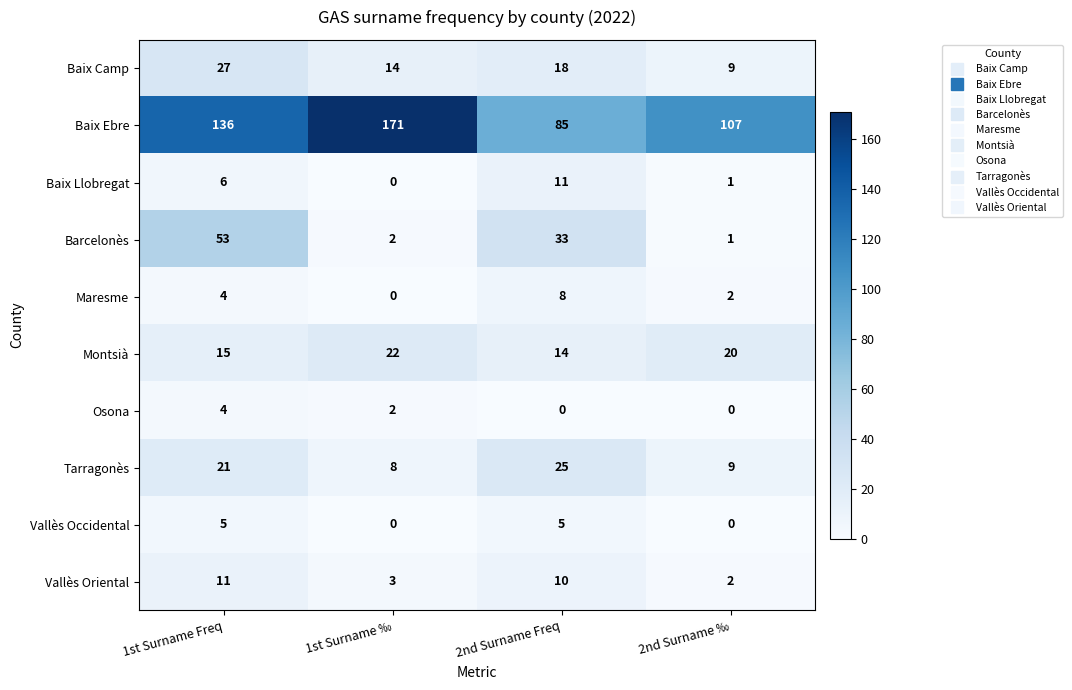

What is the sum of the Baix Camp values at 2nd Surname Freq and 1st Surname ‰?

32